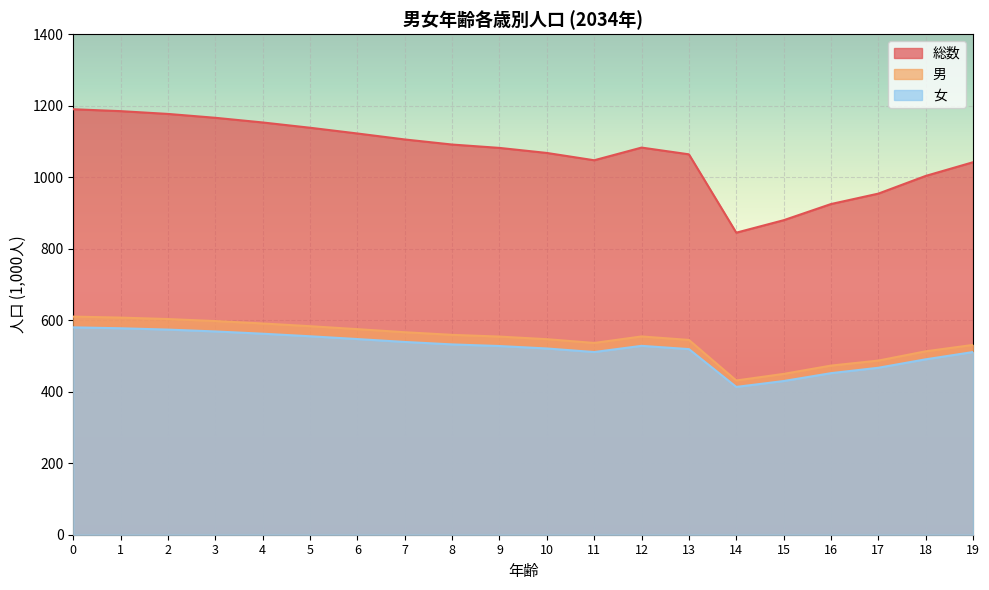

Where is the first local minimum for 女?

11